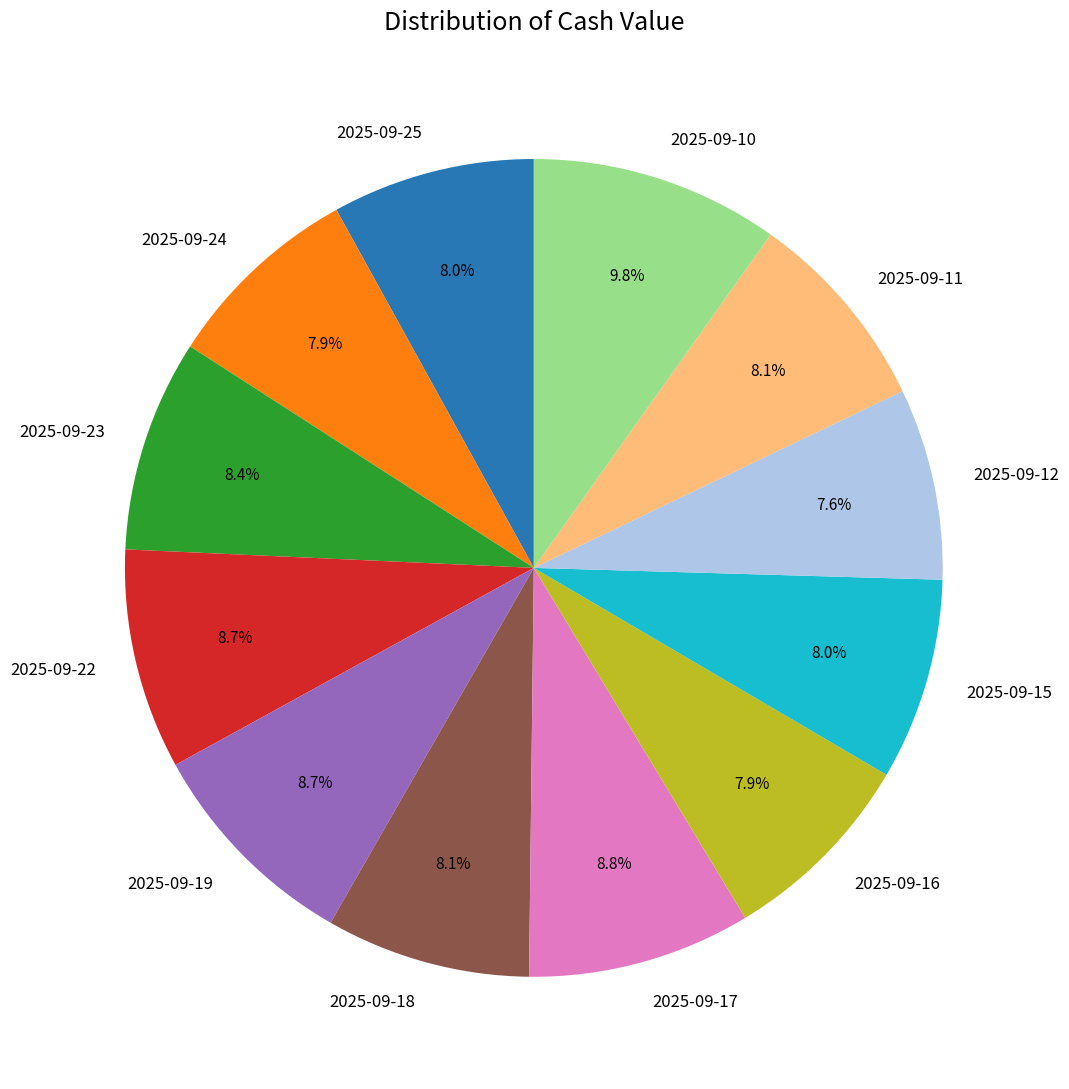

To the nearest percent, what is the difference between the largest and smallest slice percentages?

2%